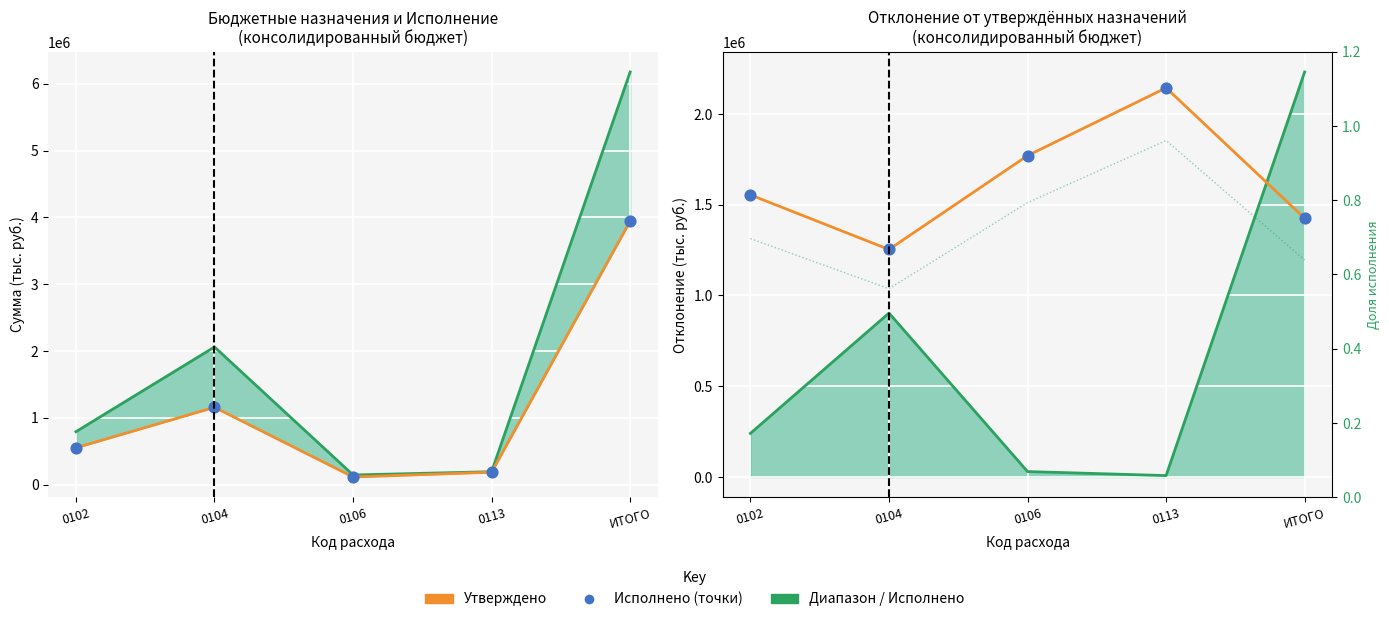

Which series has the largest total across all categories?

Утверждено (консол. бюджет)